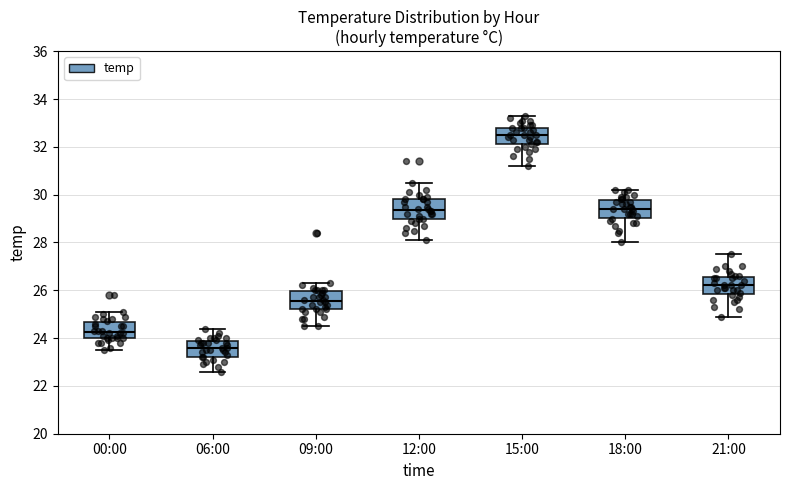

Reading left to right, transcribe this box plot: for each box, give where its median line is, the range the box spans, and where its two whiskers end, as read against the y-axis. The values are not printed on the chart, so give them approximately, as read against the axis.

00:00: median 24.2, box 24.0 to 24.6, whiskers 23.6 to 25.2
06:00: median 23.6, box 23.2 to 23.8, whiskers 22.6 to 24.4
09:00: median 25.6, box 25.2 to 26.0, whiskers 24.6 to 26.4
12:00: median 29.4, box 29.0 to 29.8, whiskers 28.2 to 30.6
15:00: median 32.6, box 32.2 to 32.8, whiskers 31.2 to 33.4
18:00: median 29.4, box 29.0 to 29.8, whiskers 28.0 to 30.2
21:00: median 26.2, box 25.8 to 26.6, whiskers 25.0 to 27.6